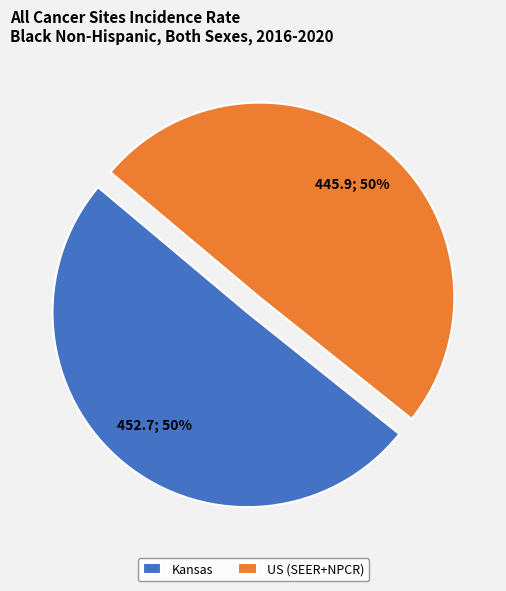

Combined, do Kansas and US (SEER+NPCR) account for over 50%?

Yes